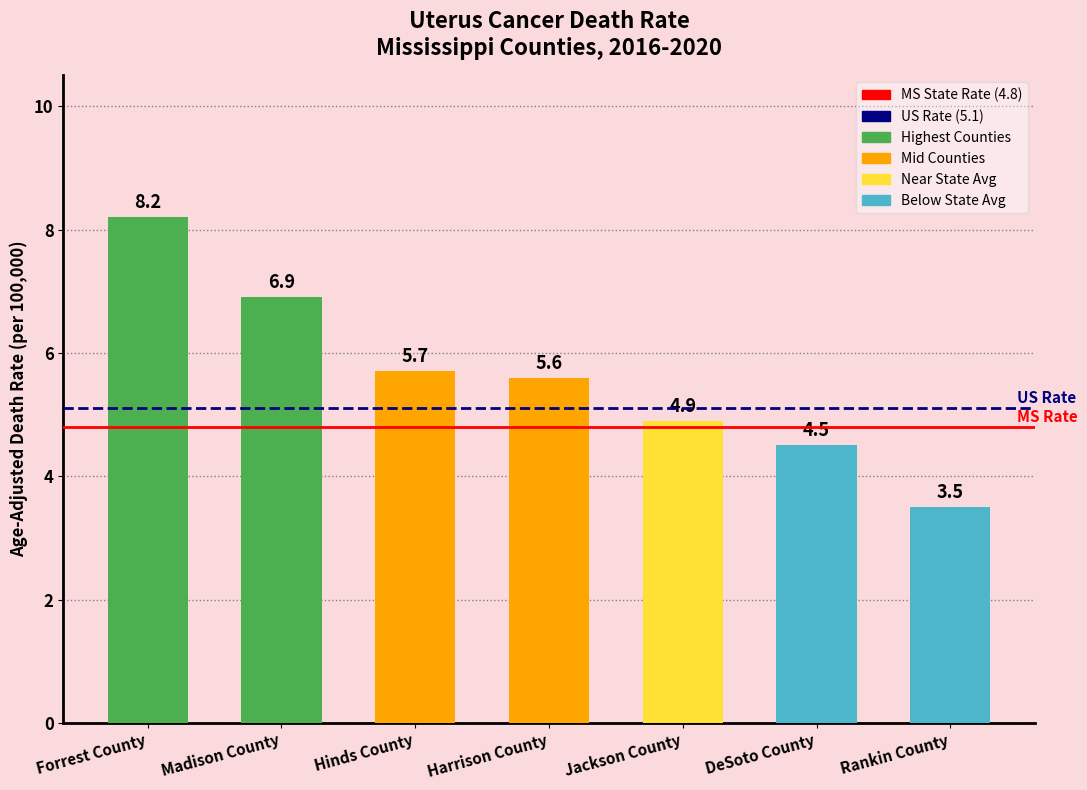

What position from the right is Rankin County?

1